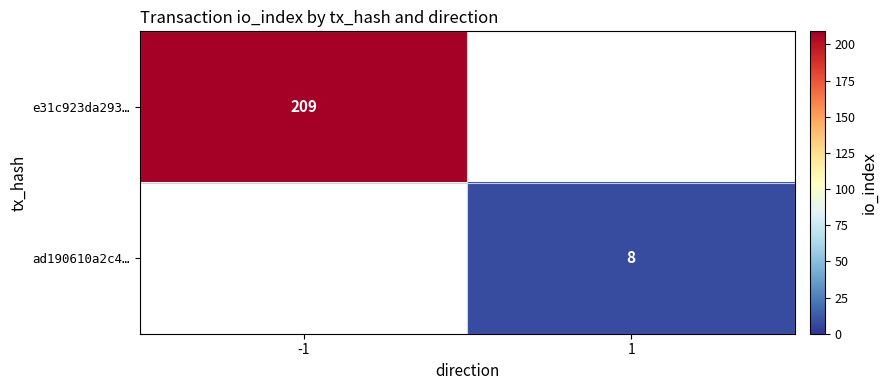

What is the maximum value shown in the chart?

209.0